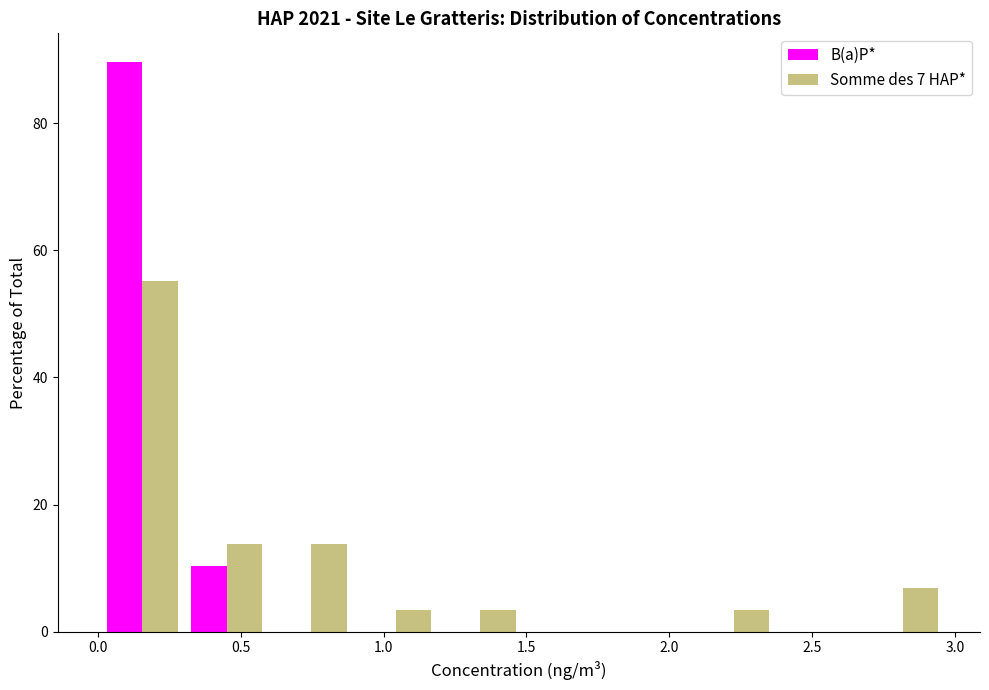

In the B(a)P* series, which range on the x-axis has the tallest bar?

0.00 to 0.30